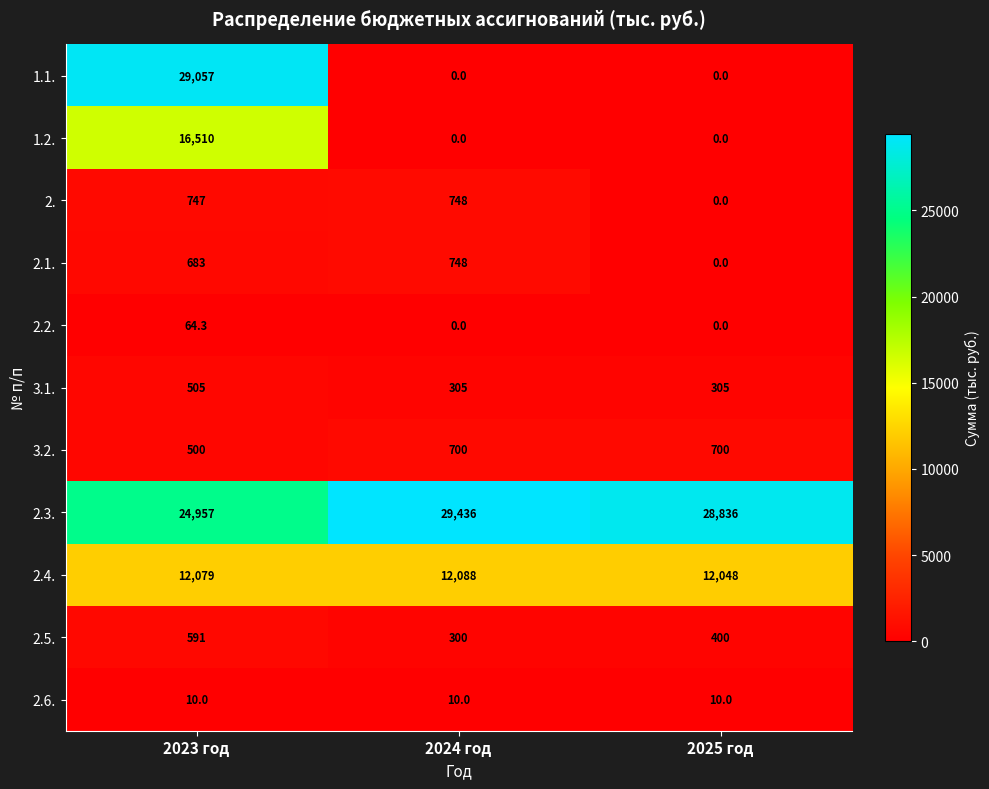

Count the number of data series in this chart.

11